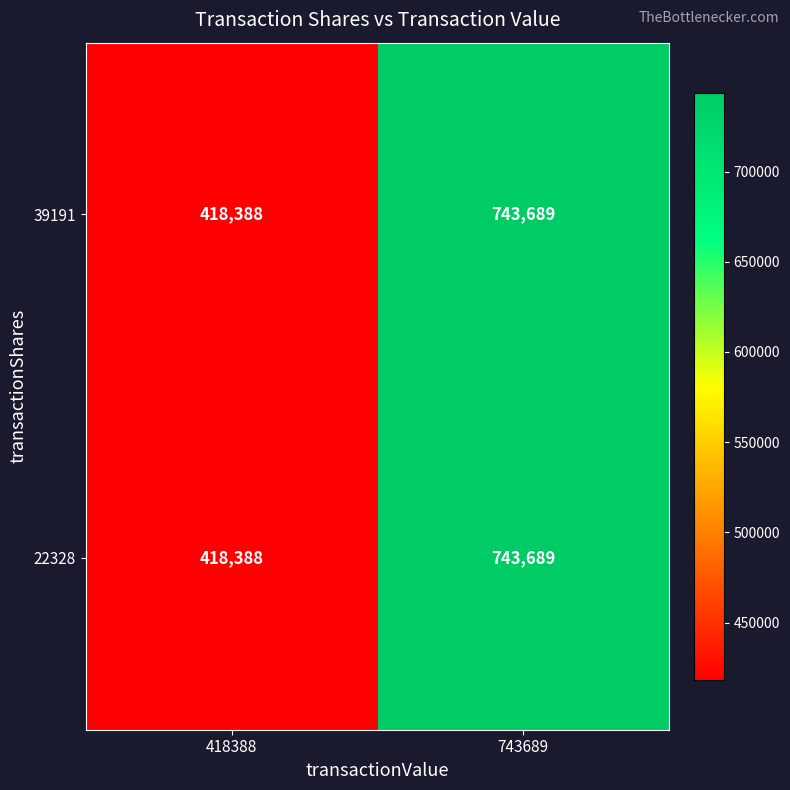

Reading right to left, transcribe all the data shown in this chart.

39191: 743689	418388
22328: 743689	418388